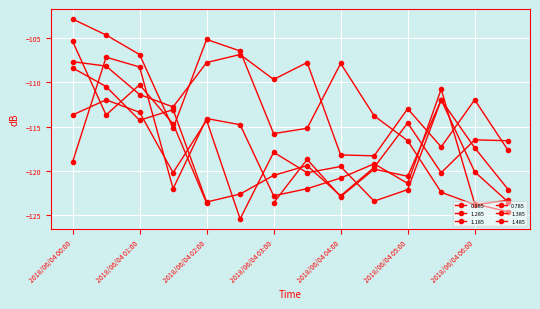

Which category has the lowest value in the 0.785 series?

2018/06/04 04:30